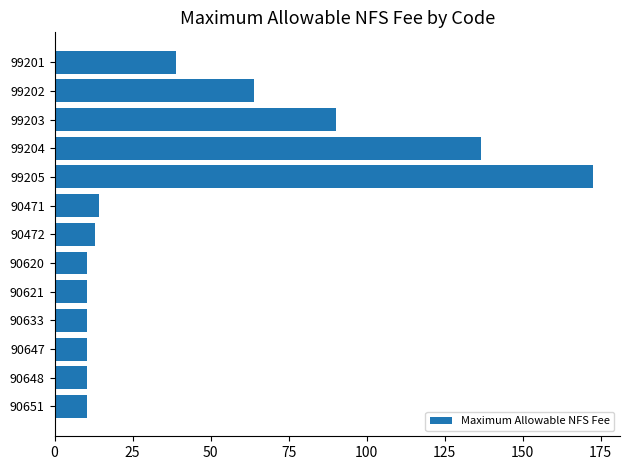

What is the label of the 5th bar from the top?

99205